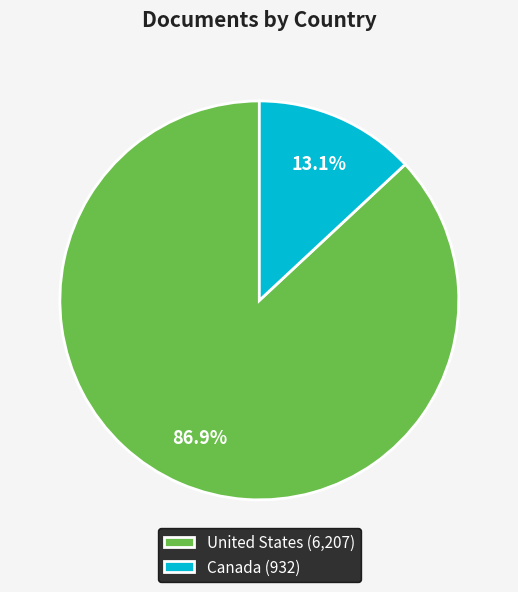

What portion of the pie excludes Canada?

86.9%